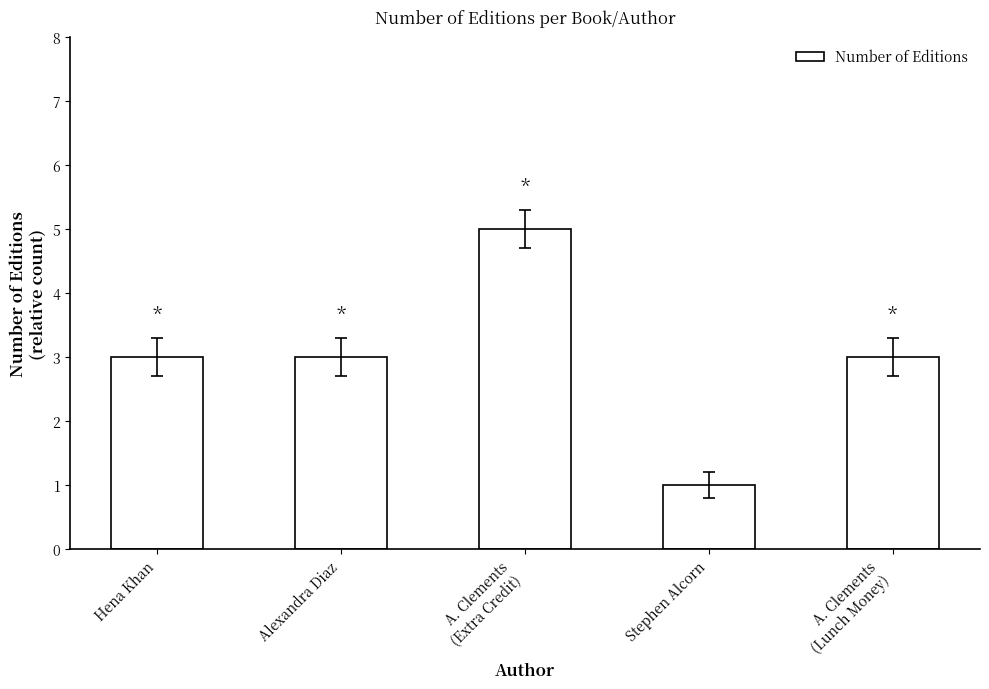

What is the sum of all values?

15